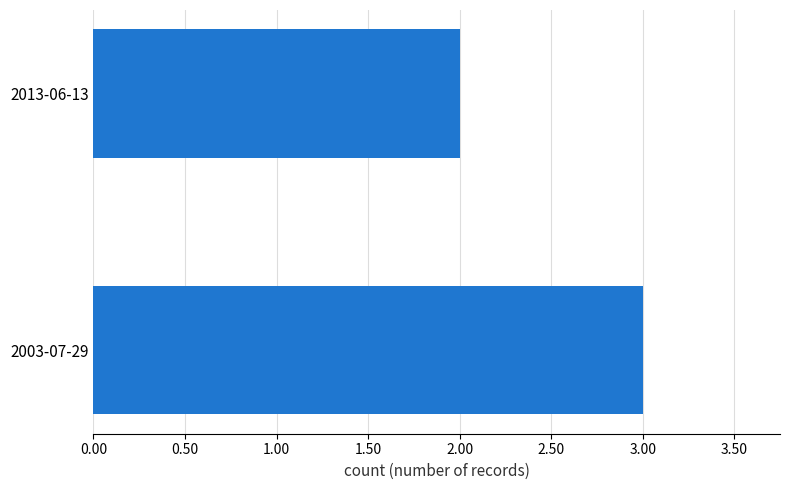

The chart shows a value of 3 at 2013-06-13. True or false?

False